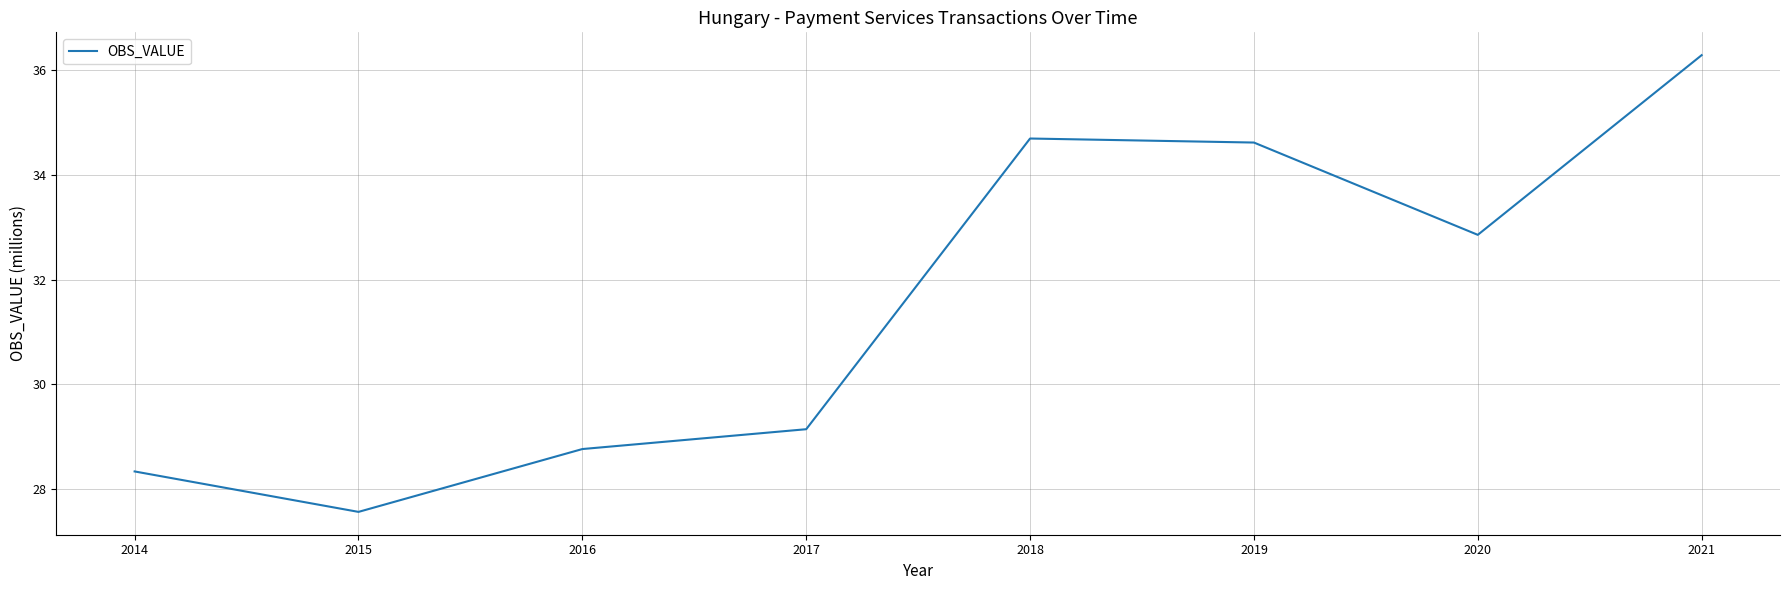

What value does the data have at 2018?

34.7